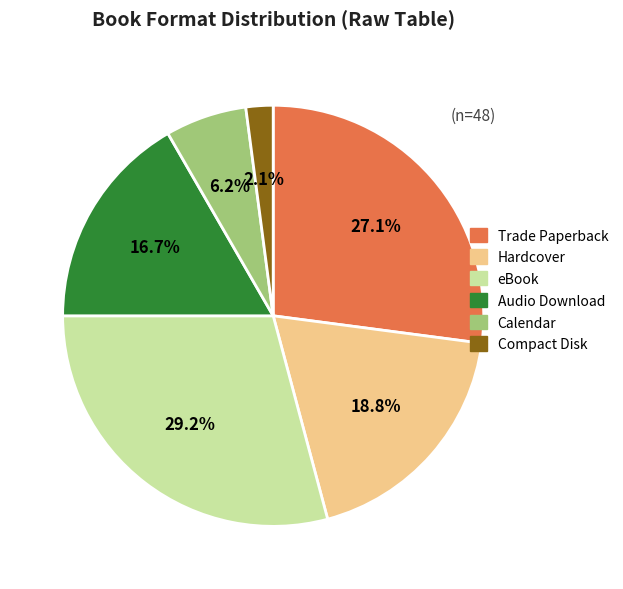

Does Trade Paperback account for over 50% of the chart?

No